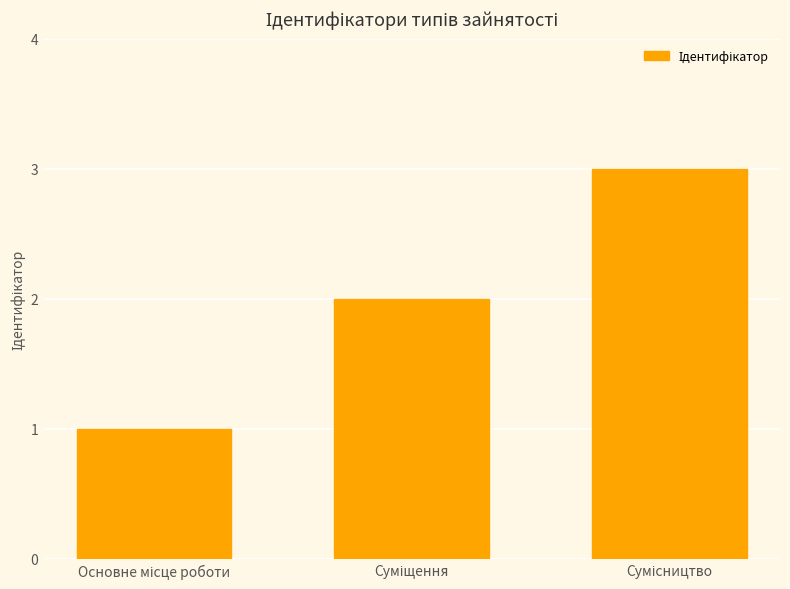

Count the number of categories in the chart.

3